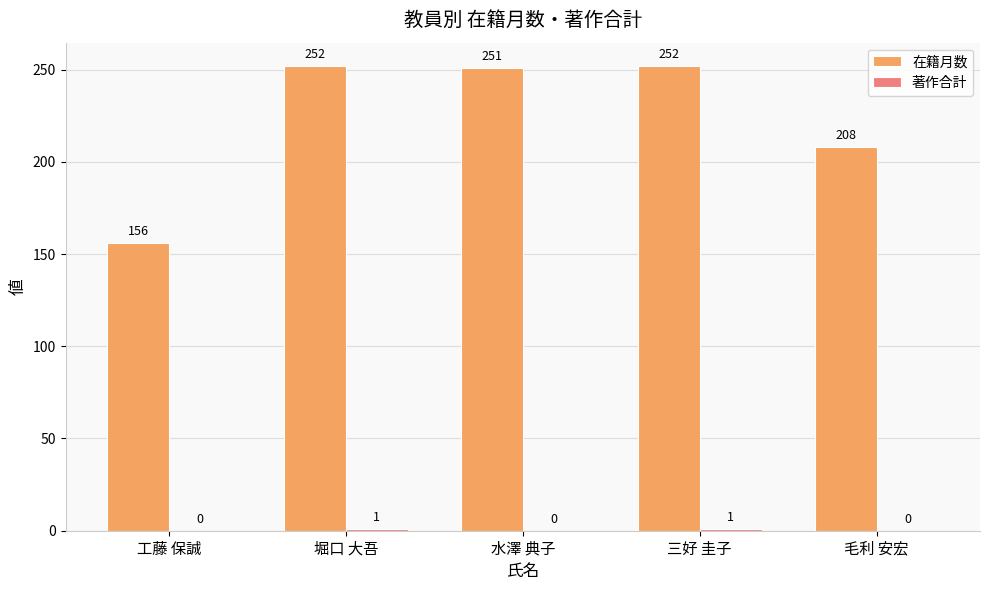

Which series has the largest total across all categories?

在籍月数